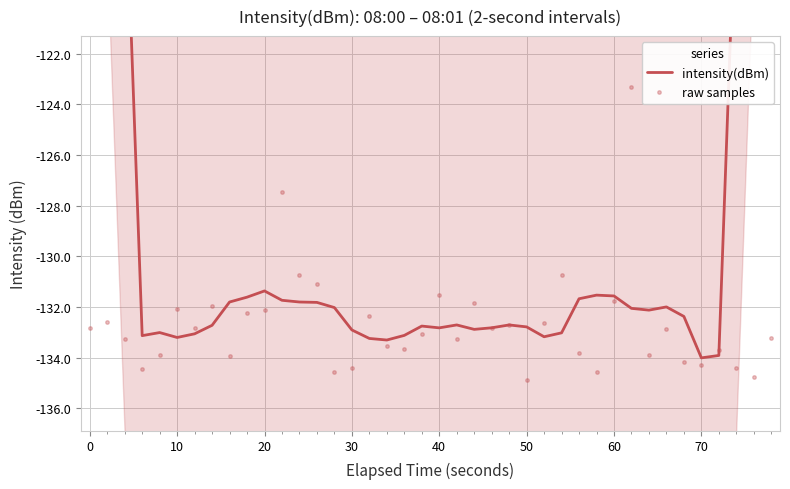

Reading left to right, what are all the values shown in this chart?

intensity(dBm): -76.2	-95.3	-114.2	-133.1	-133.0	-133.2	-133.1	-132.7	-131.8	-131.6	-131.4	-131.7	-131.8	-131.8	-132.0	-132.9	-133.2	-133.3	-133.1	-132.7	-132.8	-132.7	-132.9	-132.8	-132.7	-132.8	-133.2	-133.0	-131.7	-131.5	-131.6	-132.0	-132.1	-132.0	-132.4	-134.0	-133.9	-114.9	-95.8	-76.6
raw samples: -132.8	-132.6	-133.3	-134.4	-133.9	-132.1	-132.8	-132.0	-133.9	-132.2	-132.1	-127.5	-130.7	-131.1	-134.5	-134.4	-132.3	-133.5	-133.7	-133.1	-131.5	-133.3	-131.8	-132.8	-132.7	-134.9	-132.6	-130.8	-133.8	-134.6	-131.8	-123.3	-133.9	-132.9	-134.2	-134.3	-133.7	-134.4	-134.8	-133.2